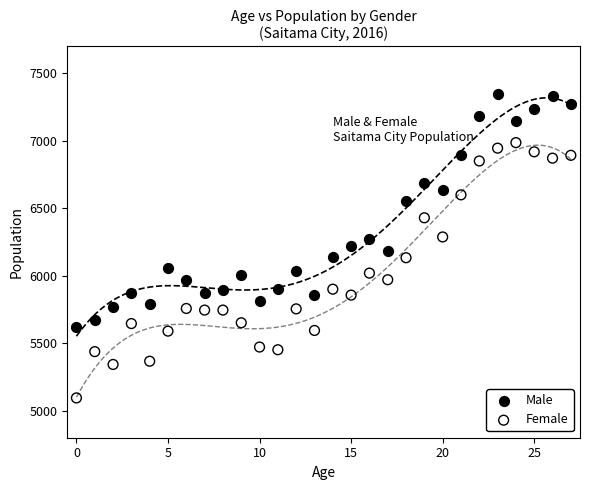

Across all data points, what is the range of Y values (max minus min)?

2253